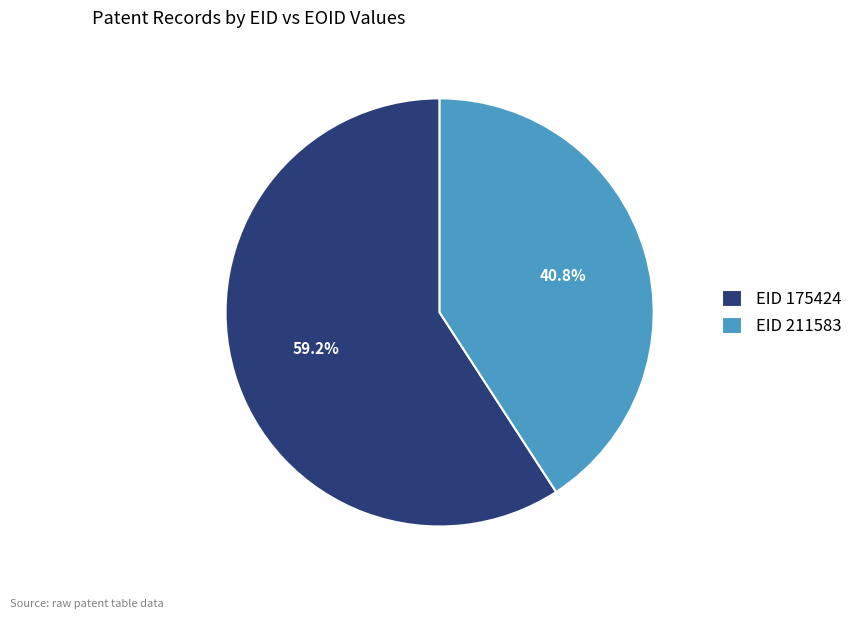

What is the largest slice in the pie chart?

EID 175424